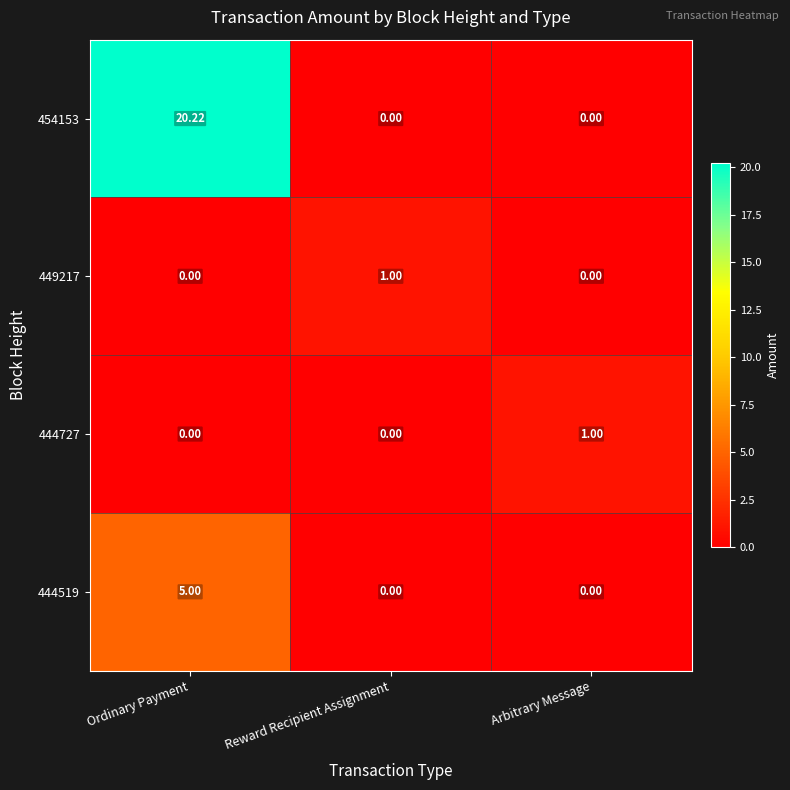

At which label does 449217 reach its peak?

Reward Recipient Assignment